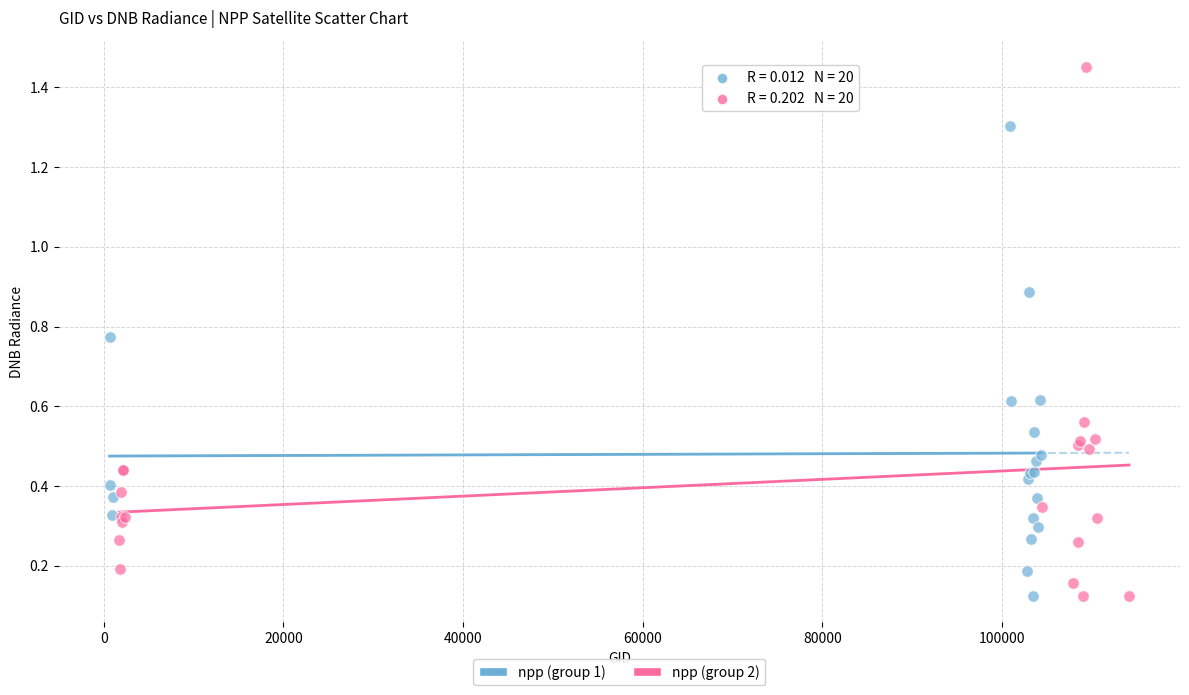

Which series has the largest Y range (max minus min)?

npp (group 2)